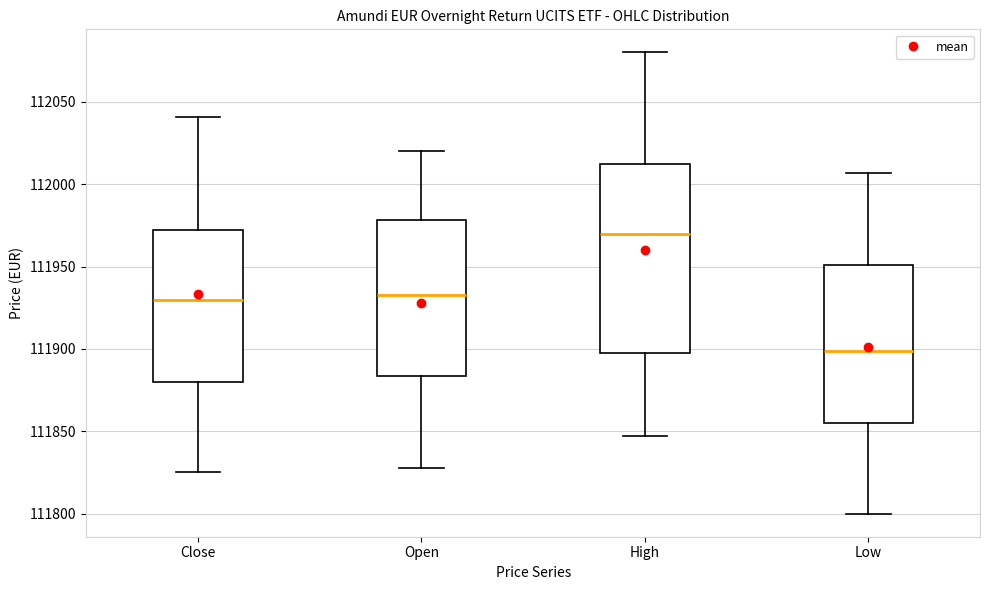

Reading left to right, transcribe this box plot: for each box, give where its median line is, the range the box spans, and where its two whiskers end, as read against the y-axis. The values are not printed on the chart, so give them approximately, as read against the axis.

Close: median 111930, box 111880 to 111970, whiskers 111825 to 112040
Open: median 111935, box 111885 to 111980, whiskers 111830 to 112020
High: median 111970, box 111900 to 112015, whiskers 111845 to 112080
Low: median 111900, box 111855 to 111950, whiskers 111800 to 112005